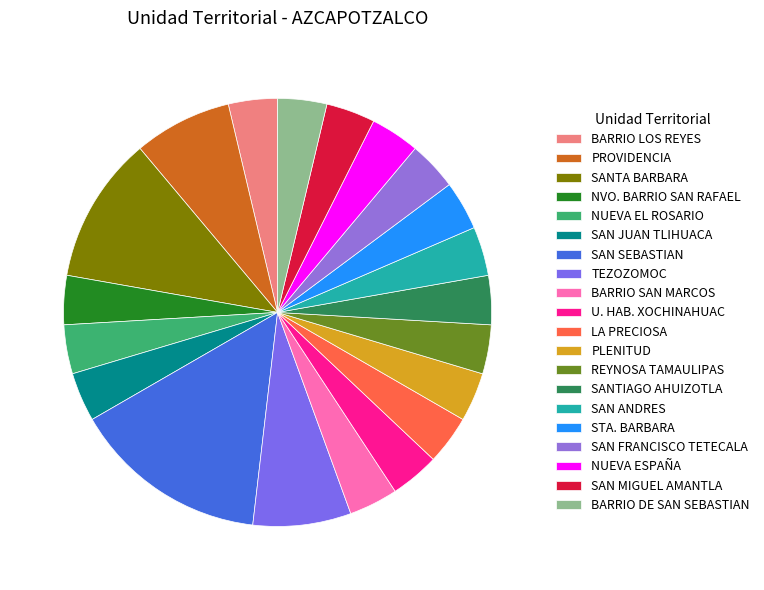

Count the number of slices in the pie.

20